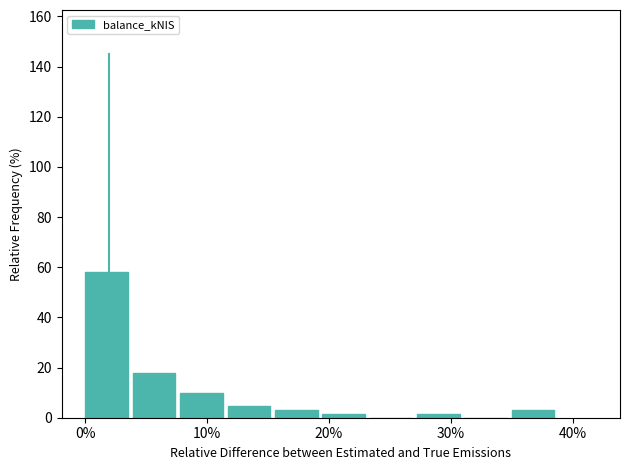

Around what value on the x-axis is the tallest bar? Give the approximate position of its centre, as read against the axis.

2